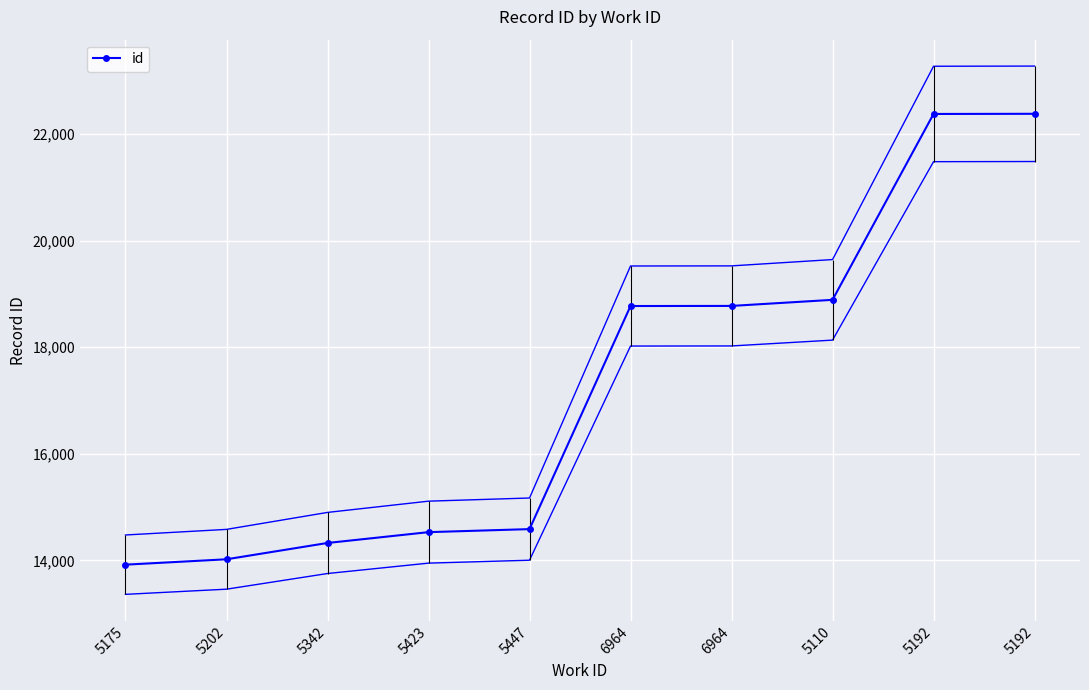

Which has a higher value, 6964 or 5342?

6964